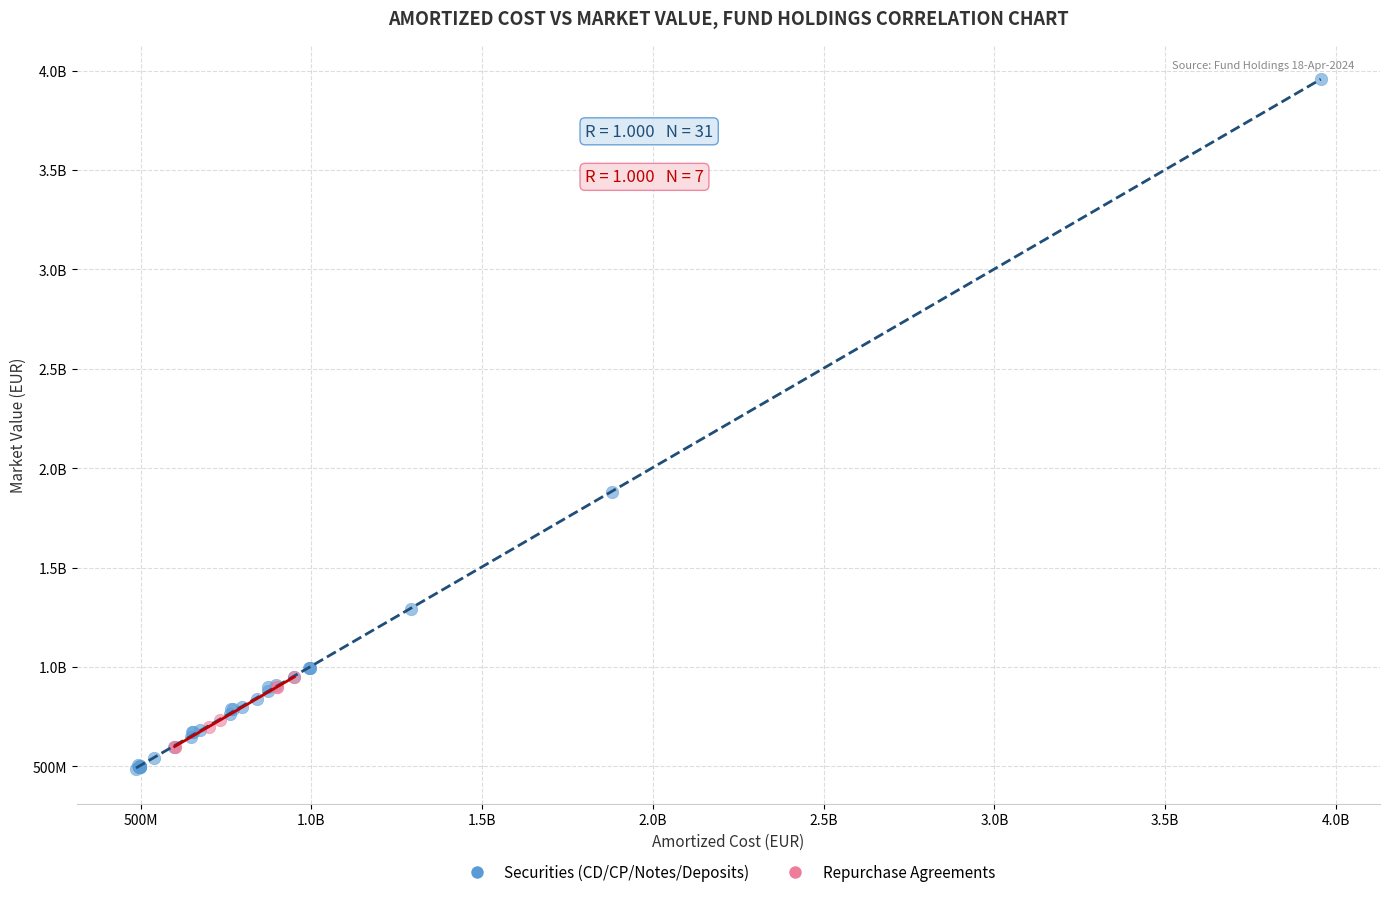

What are all the series names shown in the legend?

Securities (CD/CP/Notes/Deposits), Repurchase Agreements